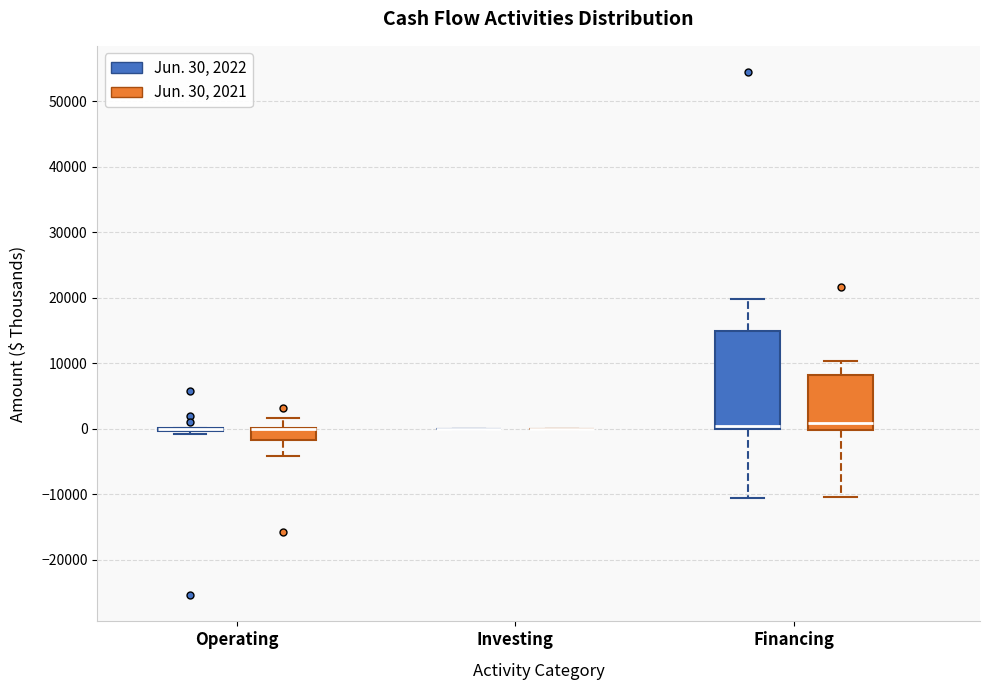

Reading left to right, read every box against the y-axis: the position of its median line, the range the box covers, and the ends of its whiskers. The values are not printed on the chart, so give them approximately, as read against the axis.

Operating (Jun. 30, 2022): box collapsed to a line at 0, whiskers -1000 to 0
Operating (Jun. 30, 2021): median 0 (drawn on the box's upper edge), box -2000 to 0, whiskers -4000 to 2000
Investing (Jun. 30, 2022): box collapsed to a line at 0, whiskers 0 to 0
Investing (Jun. 30, 2021): box collapsed to a line at 0, whiskers 0 to 0
Financing (Jun. 30, 2022): median 0 (just above the box's lower edge), box 0 to 15000, whiskers -10000 to 20000
Financing (Jun. 30, 2021): median 1000, box 0 to 8000, whiskers -10000 to 10000